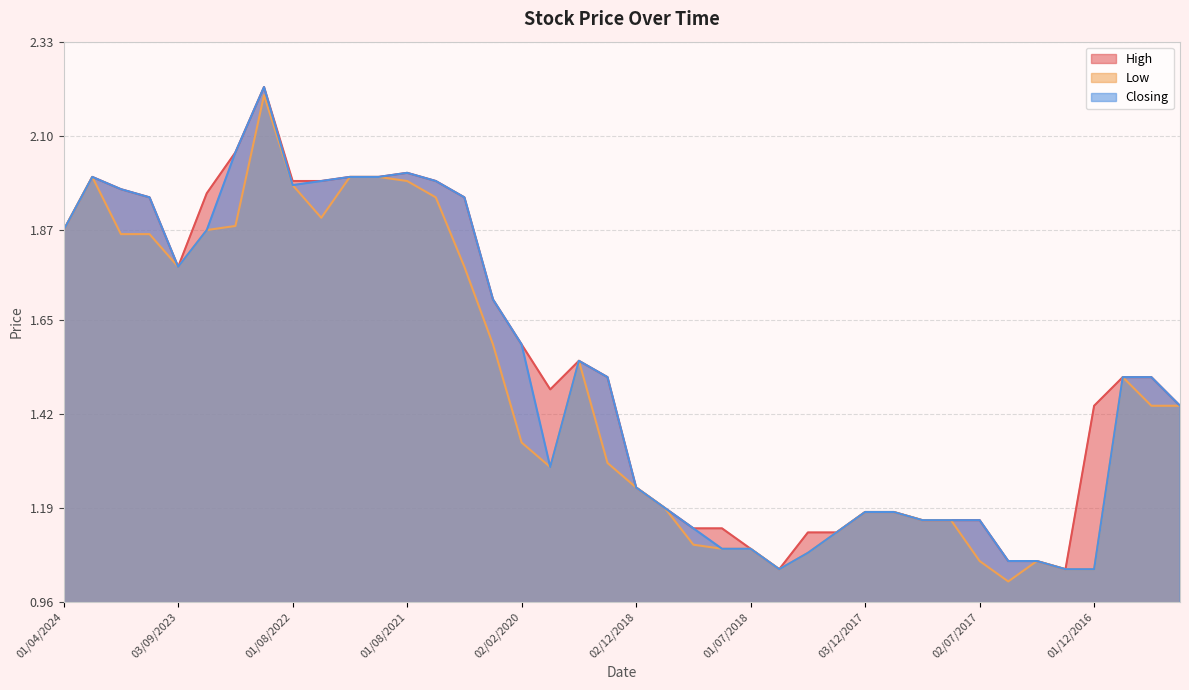

What is the value of the High point at the 22nd from the left?

1.2